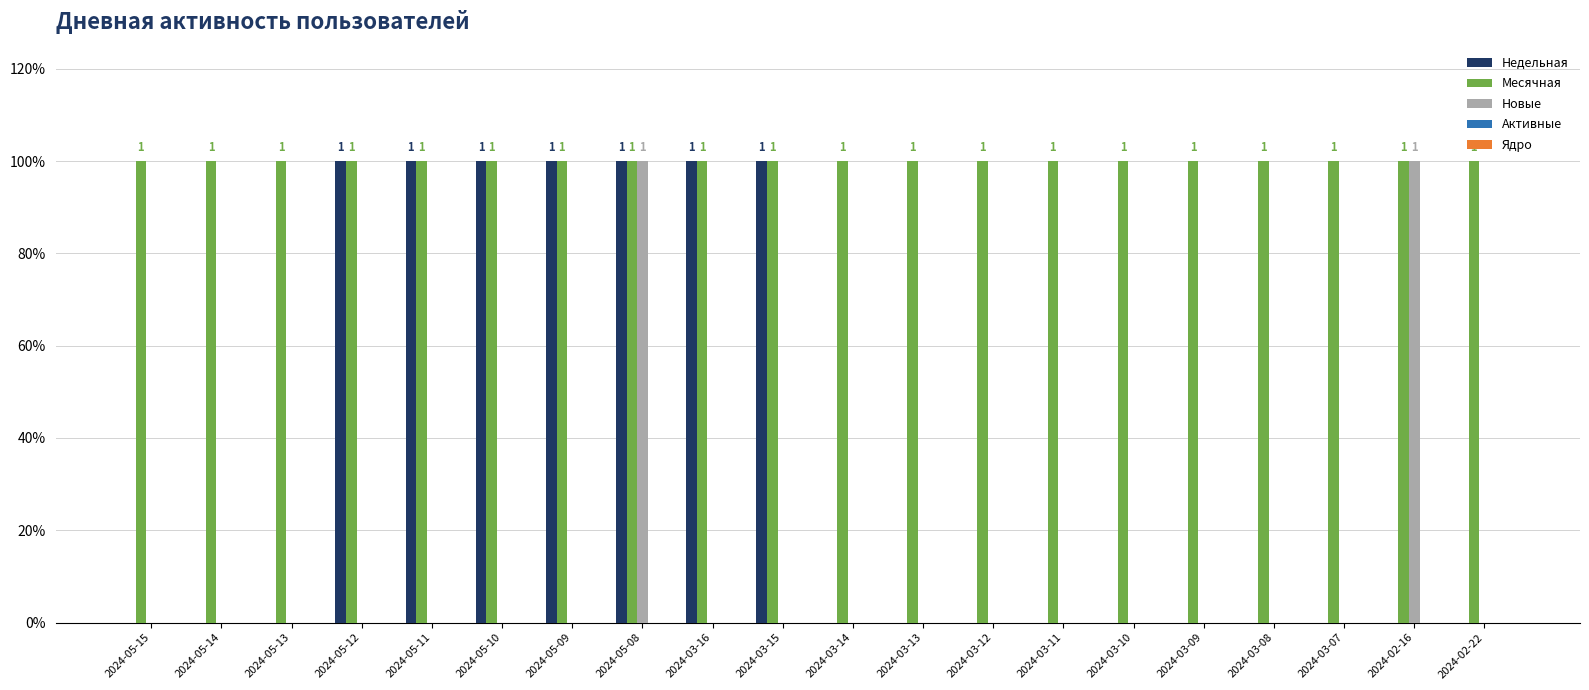

Are the bars grouped side by side (vs. stacked)?

Yes